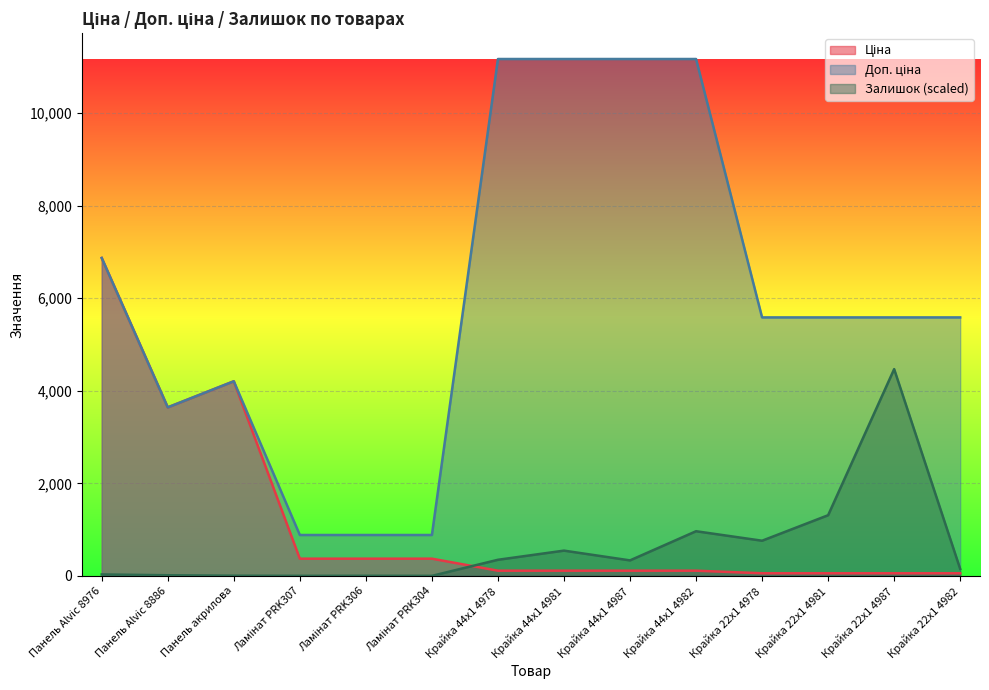

Where is the first local maximum for Залишок?

Ламінат PRK306